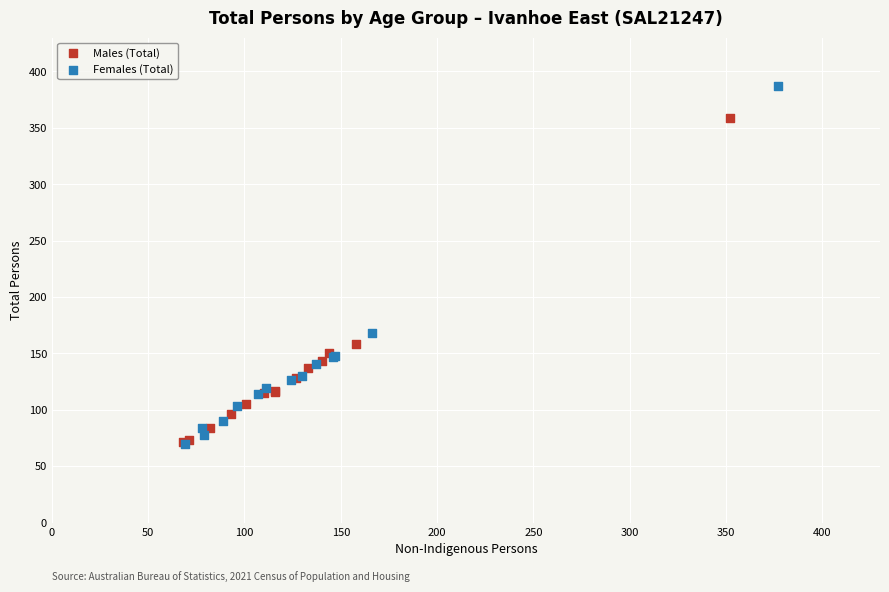

Which series has the widest spread of Y values?

Females (Total)